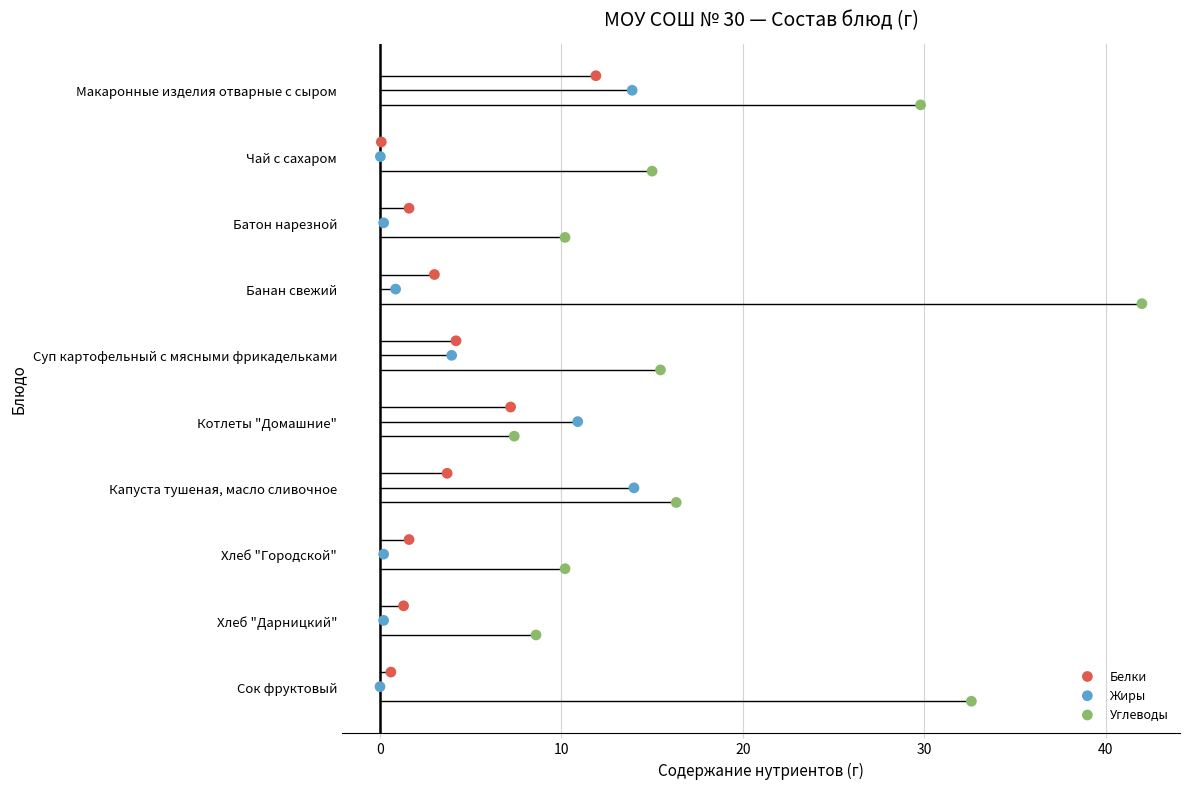

What are all the series names shown in the legend?

Белки, Жиры, Углеводы